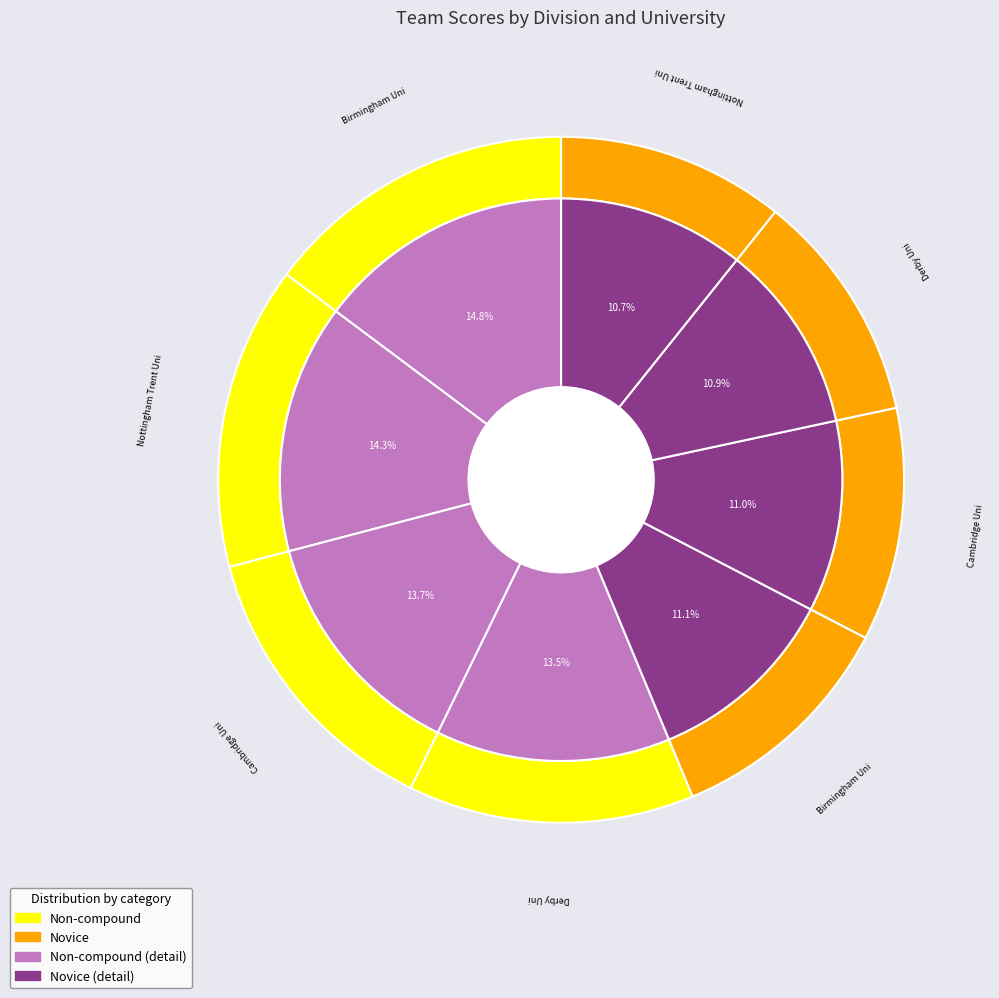

Combined, do Cambridge Uni (Novice) and Cambridge Uni (Non-compound) account for over 50%?

No